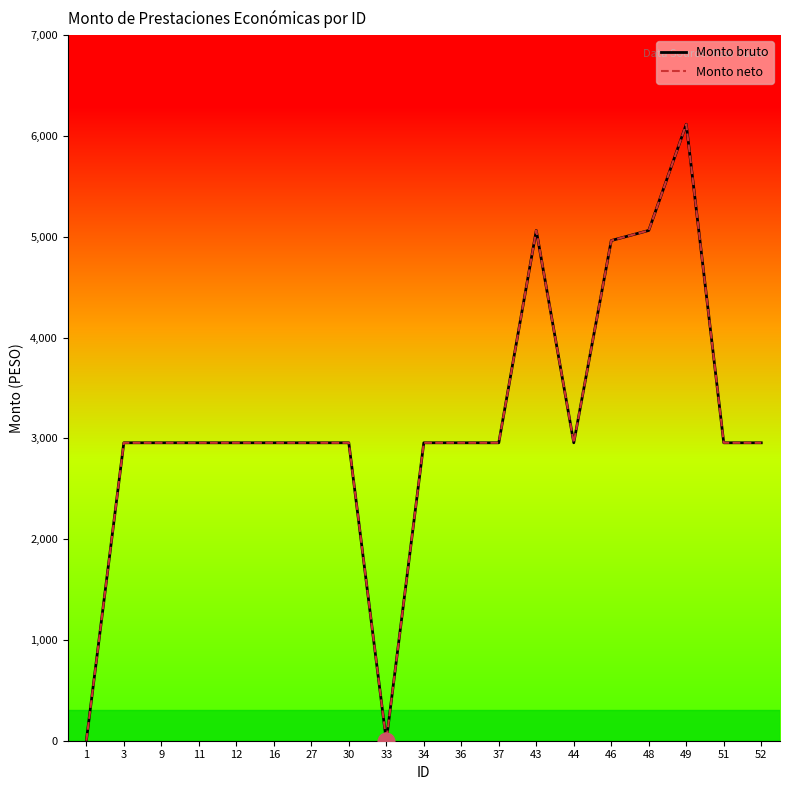

At how many categories does at least one series exceed 1839?

17